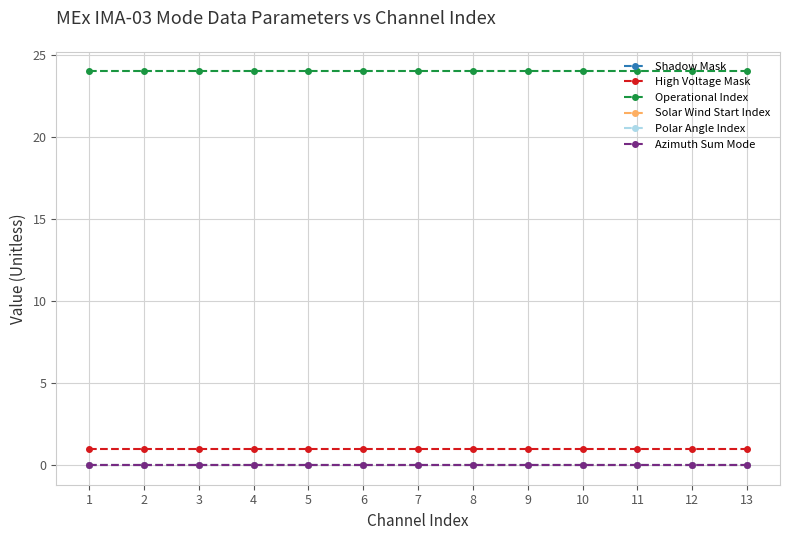

True or false: Solar Wind Start Index has more than 1 interior local peaks.

False